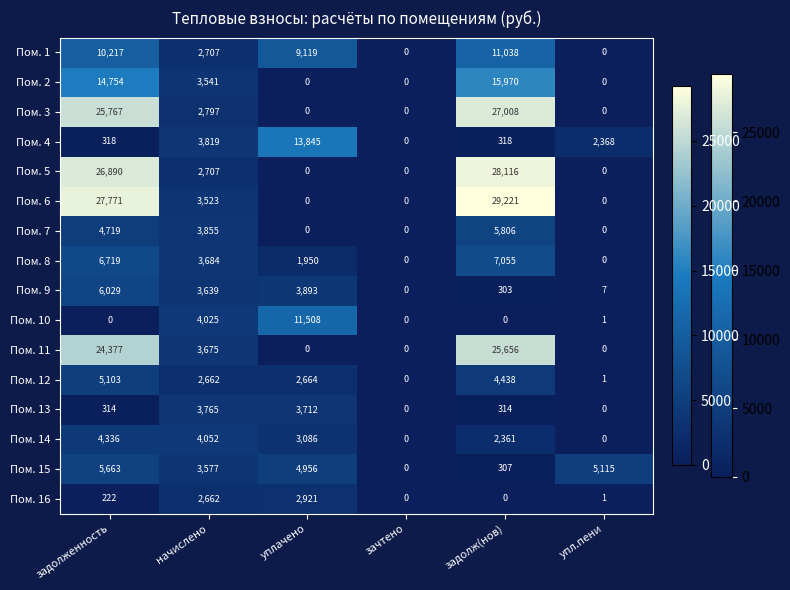

Which category has the highest value across all series?

задолж(нов)